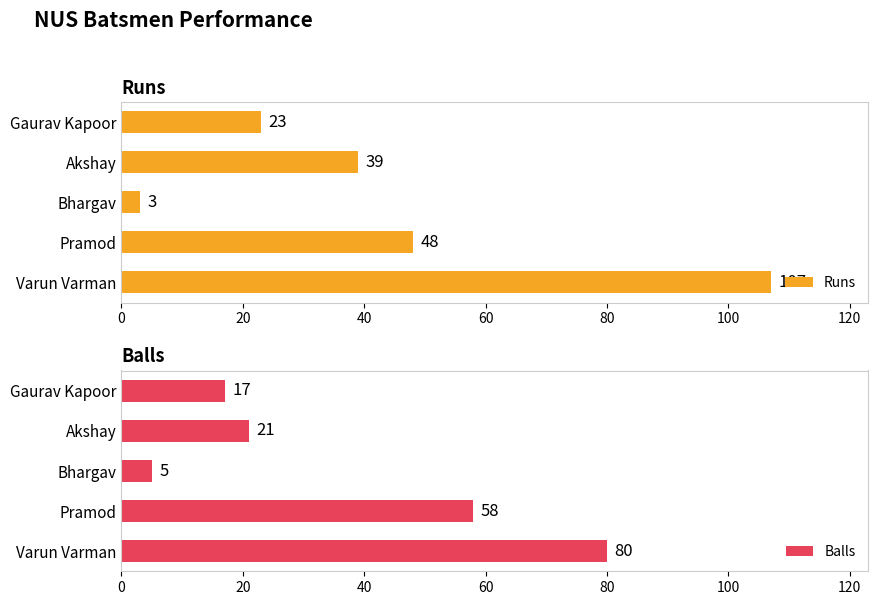

Which series has the largest total across all categories?

Runs